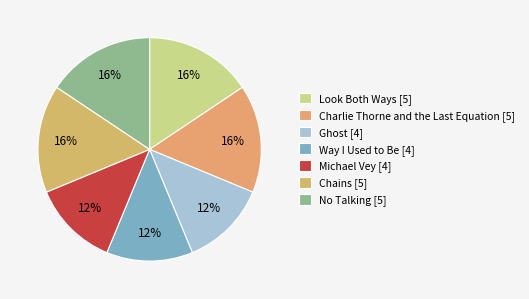

Is there a majority slice in this chart?

No